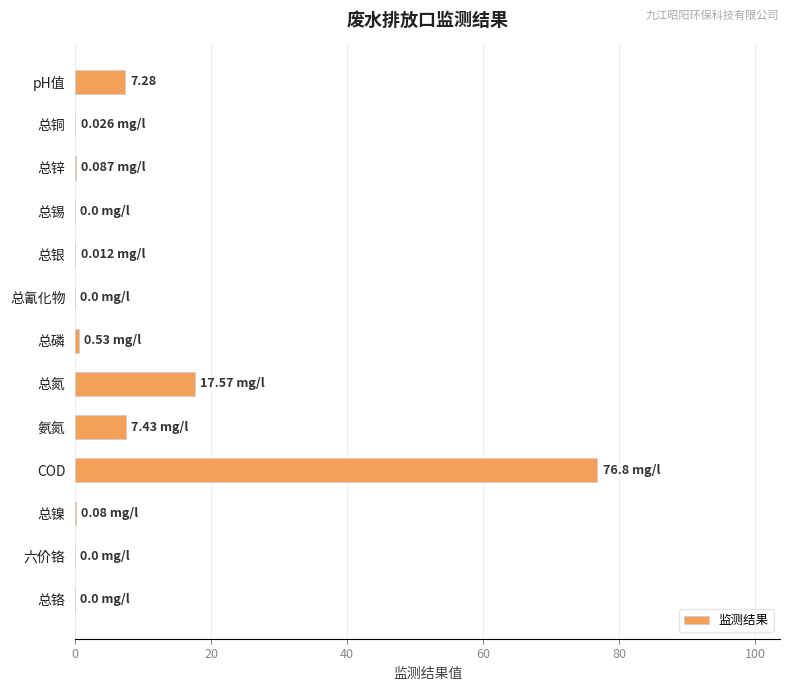

How many categories are shown in the chart?

13